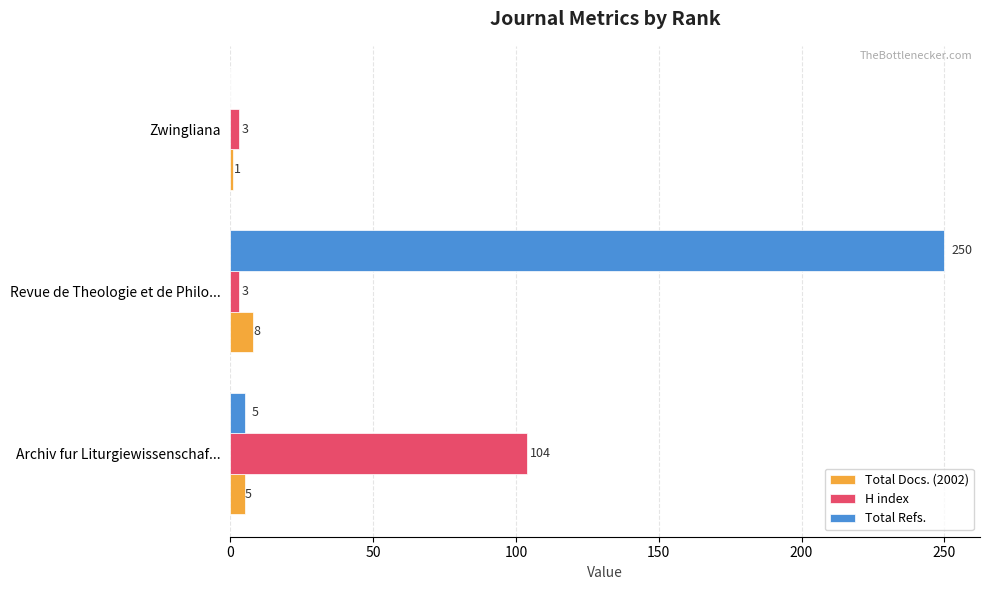

What is the highest value of the H index series?

104